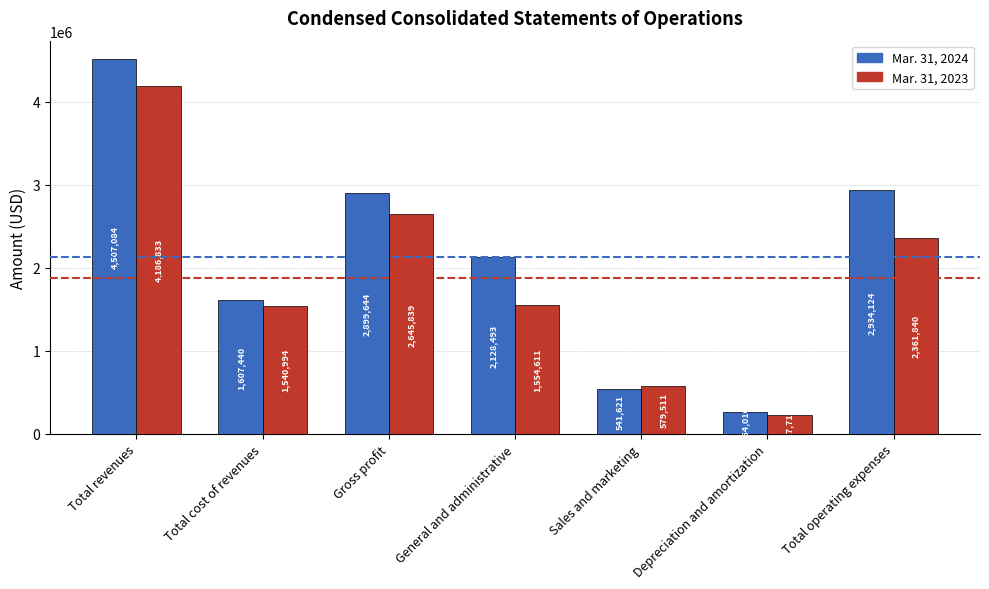

How many data points does each series have?

7